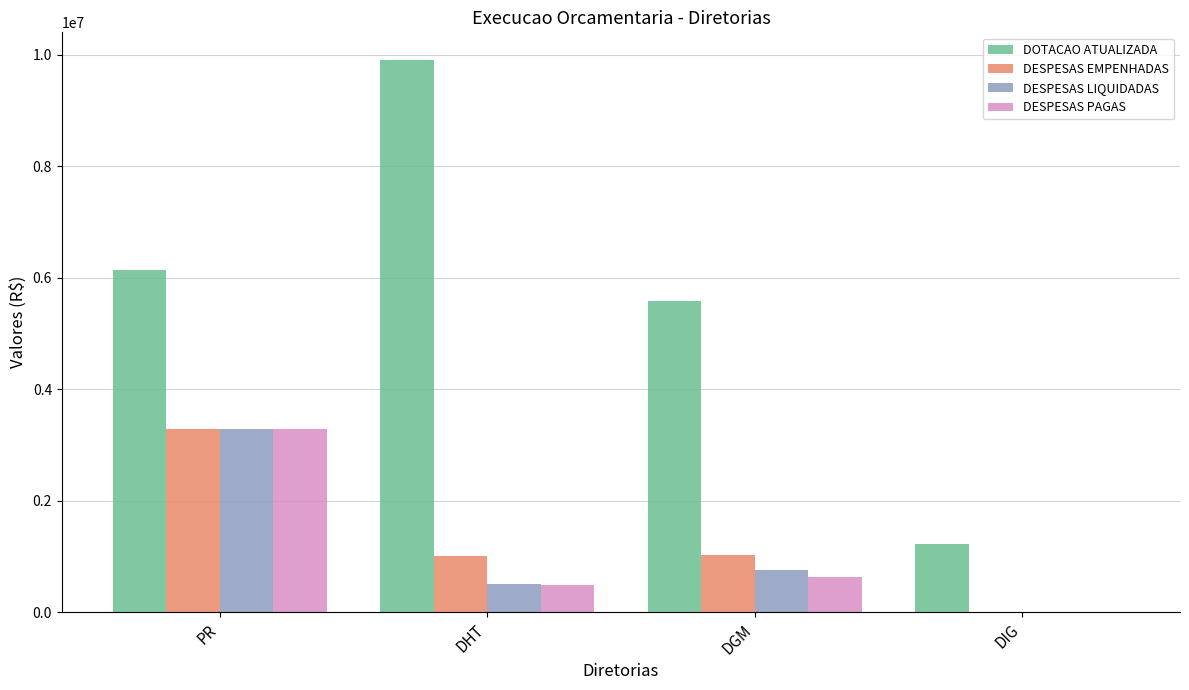

Which series changed the most between PR and DGM?

DESPESAS PAGAS